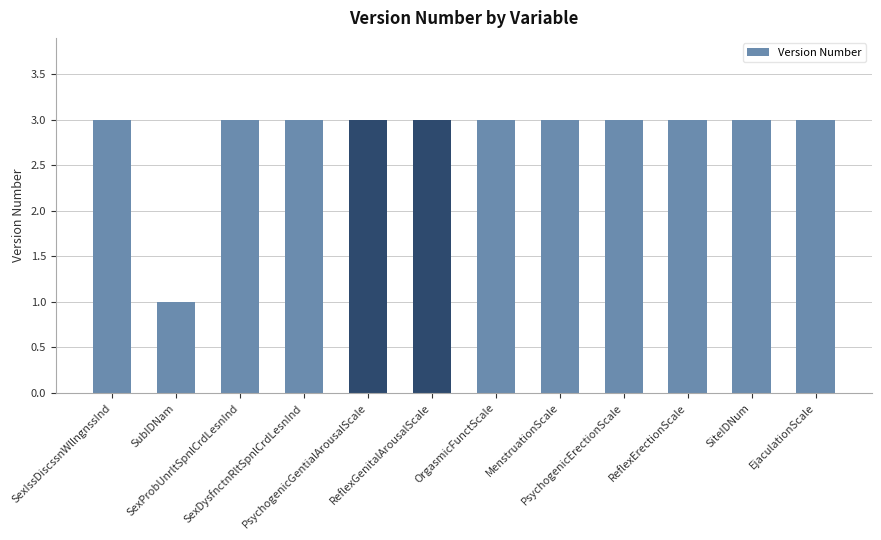

Reading left to right, what are all the values shown in this chart?

SexIssDiscssnWllngnssInd=3	SubIDNam=1	SexProbUnrltSpnlCrdLesnInd=3	SexDysfnctnRltSpnlCrdLesnInd=3	PsychogenicGentialArousalScale=3	ReflexGenitalArousalScale=3	OrgasmicFunctScale=3	MenstruationScale=3	PsychogenicErectionScale=3	ReflexErectionScale=3	SiteIDNum=3	EjaculationScale=3